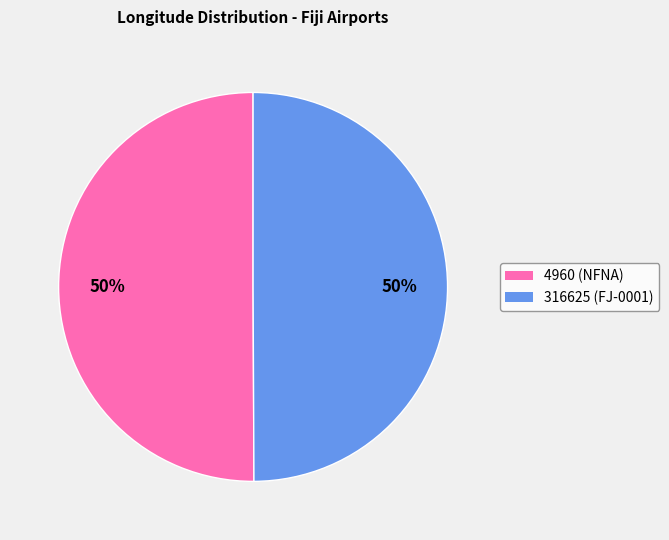

Combined, do 316625 and 4960 account for over 50%?

Yes